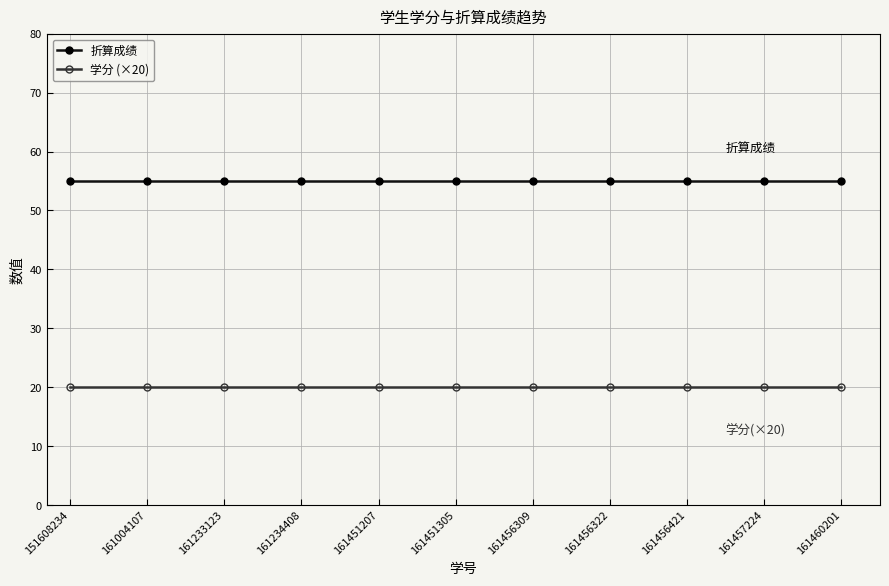

True or false: 学分 (×20) has a value of 10 at 161004107.

False